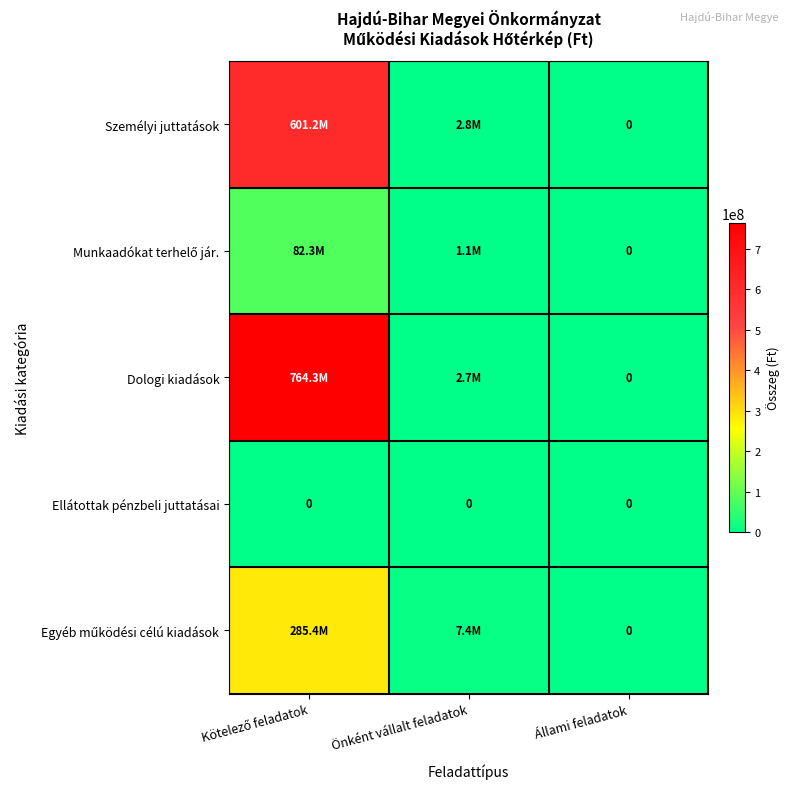

Which series has the widest spread of values?

Dologi kiadások